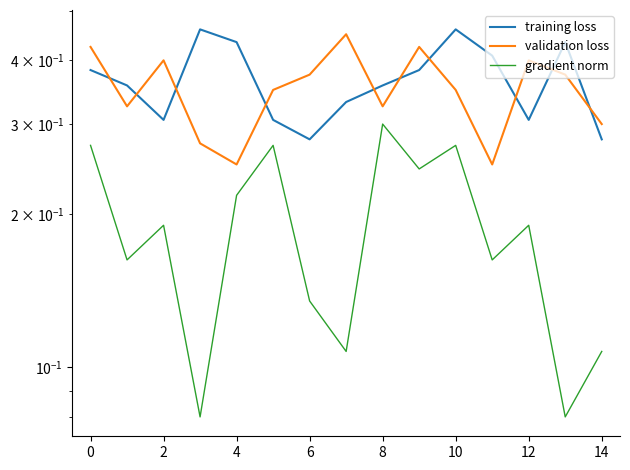

Reading left to right, extract all data points from this chart.

training loss: 0.4	0.4	0.3	0.5	0.4	0.3	0.3	0.3	0.4	0.4	0.5	0.4	0.3	0.4	0.3
validation loss: 0.4	0.3	0.4	0.3	0.2	0.3	0.4	0.4	0.3	0.4	0.3	0.2	0.4	0.4	0.3
gradient norm: 0.3	0.2	0.2	0.1	0.2	0.3	0.1	0.1	0.3	0.2	0.3	0.2	0.2	0.1	0.1